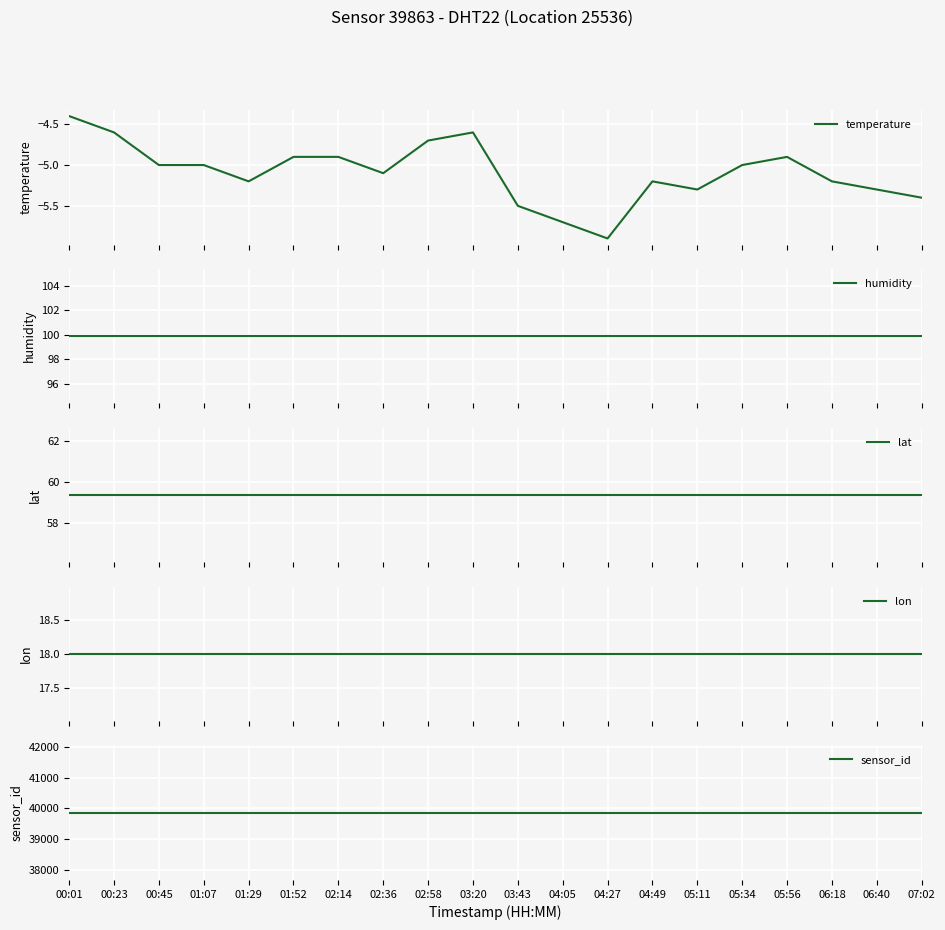

List the labels in order of humidity value, smallest first.

00:01, 00:23, 00:45, 01:07, 01:29, 01:52, 02:14, 02:36, 02:58, 03:20, 03:43, 04:05, 04:27, 04:49, 05:11, 05:34, 05:56, 06:18, 06:40, 07:02